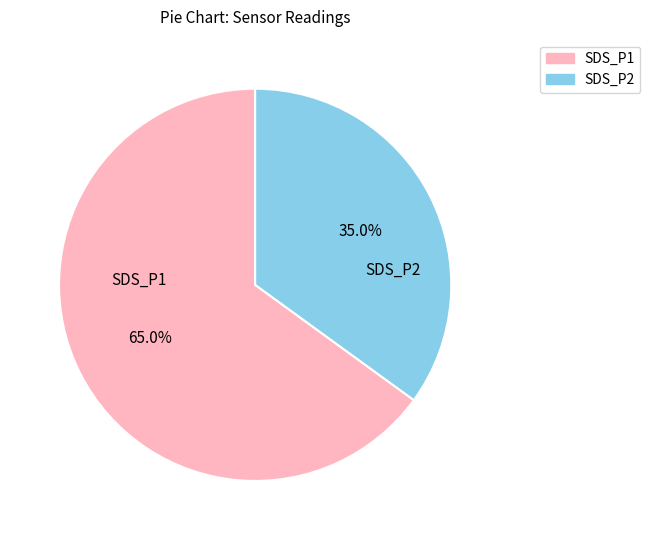

Is it true that SDS_P2 is 21% of the pie?

False